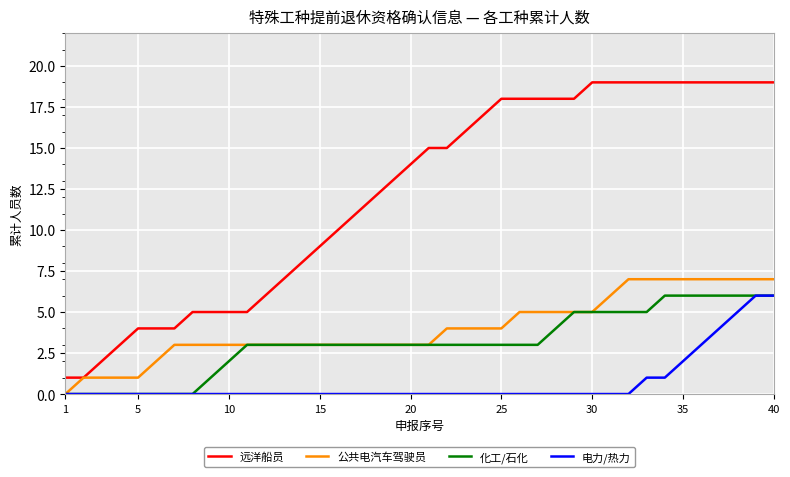

Which series has the largest total across all categories?

远洋船员